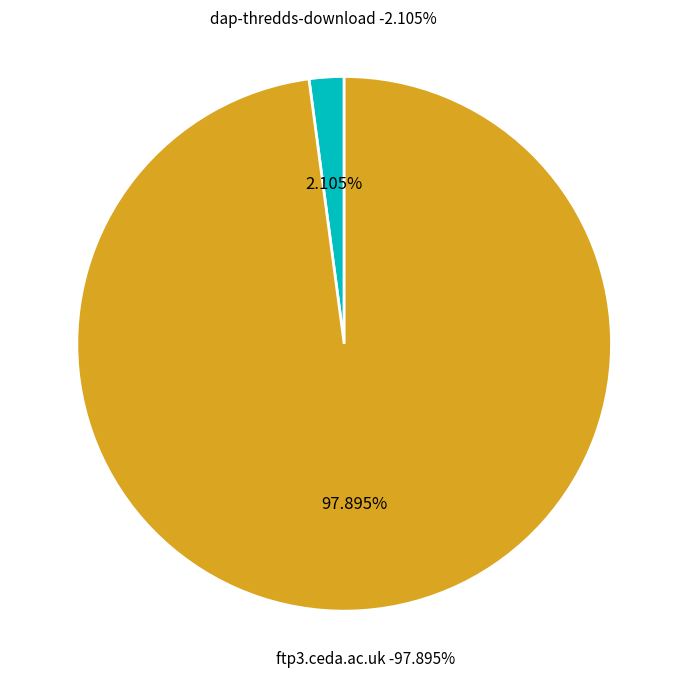

To the nearest percent, what percentage of the pie is ftp3.ceda.ac.uk?

98%